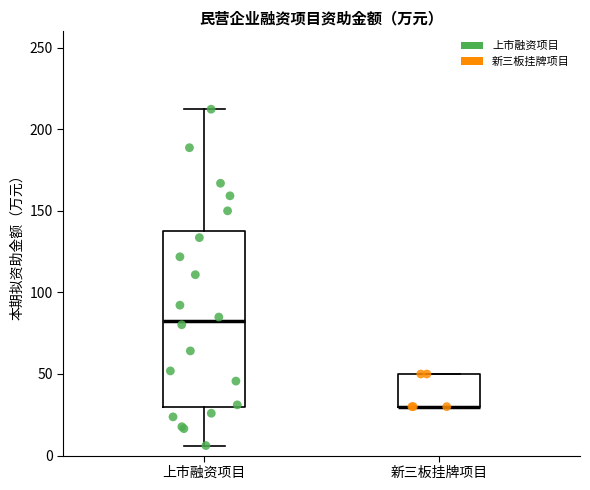

Reading left to right, read every box against the y-axis: the position of its median line, the range the box covers, and the ends of its whiskers. The values are not printed on the chart, so give them approximately, as read against the axis.

上市融资项目: median 85, box 30 to 140, whiskers 5 to 210
新三板挂牌项目: median 30 (drawn on the box's lower edge), box 30 to 50, whiskers 30 to 50